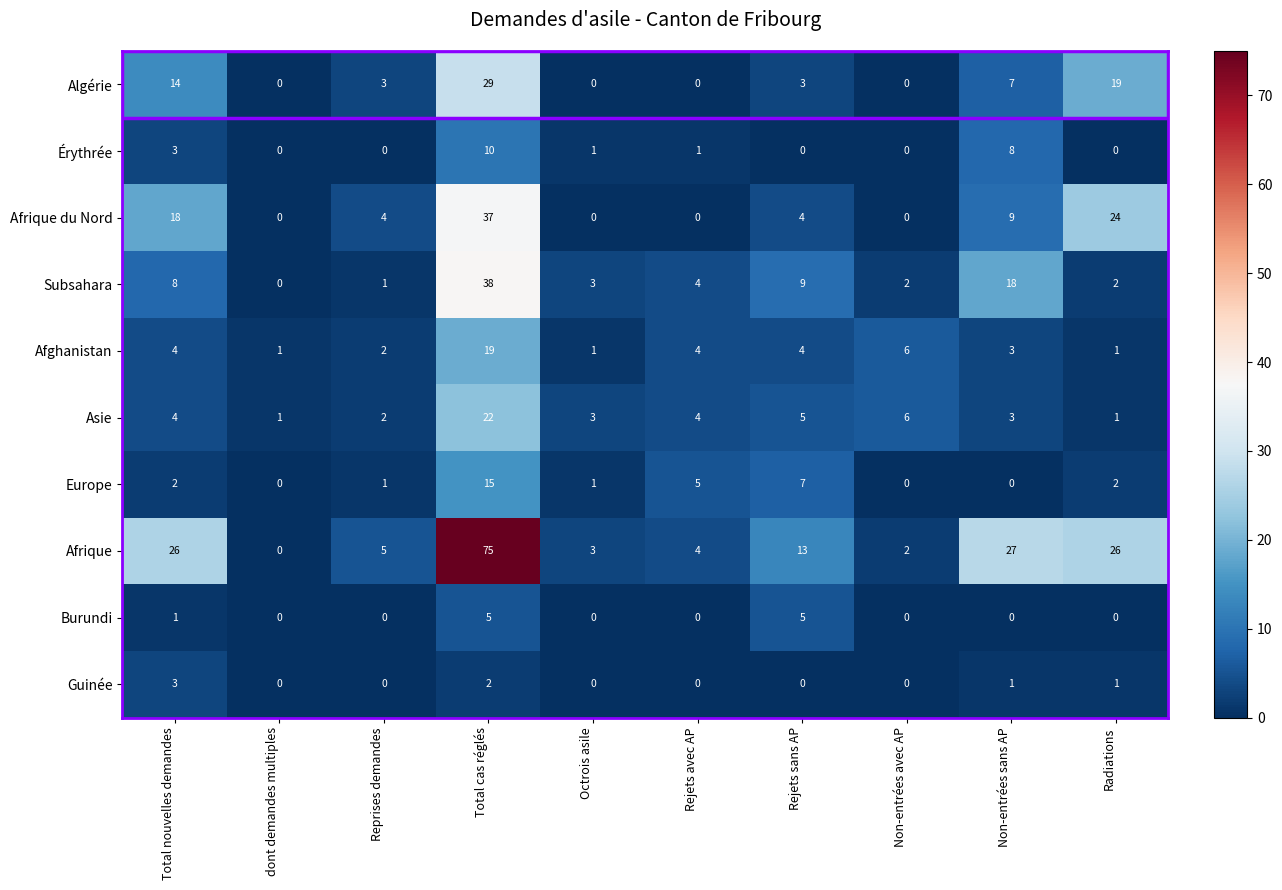

List the series in order of their peak value, highest first.

Afrique, Subsahara, Afrique du Nord, Algérie, Asie, Afghanistan, Europe, Érythrée, Burundi, Guinée